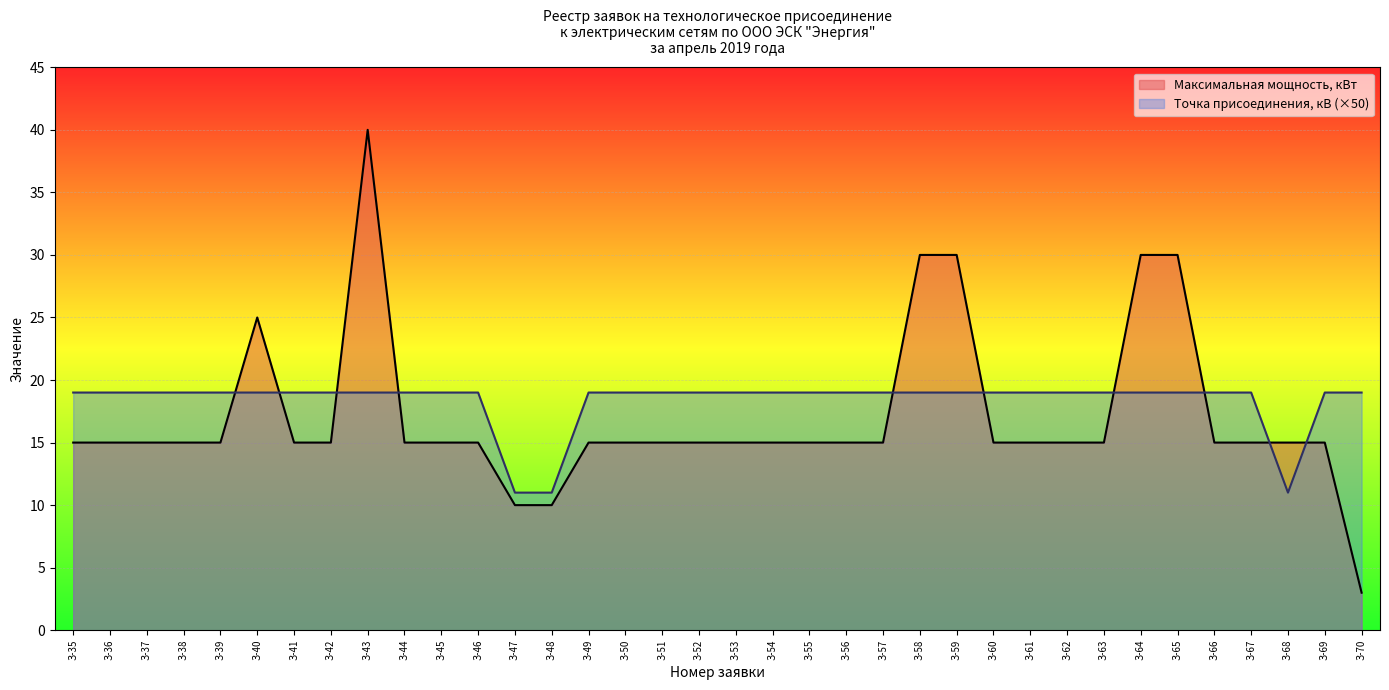

Is it true that Точка присоединения, кВ equals 19 at З-39?

True